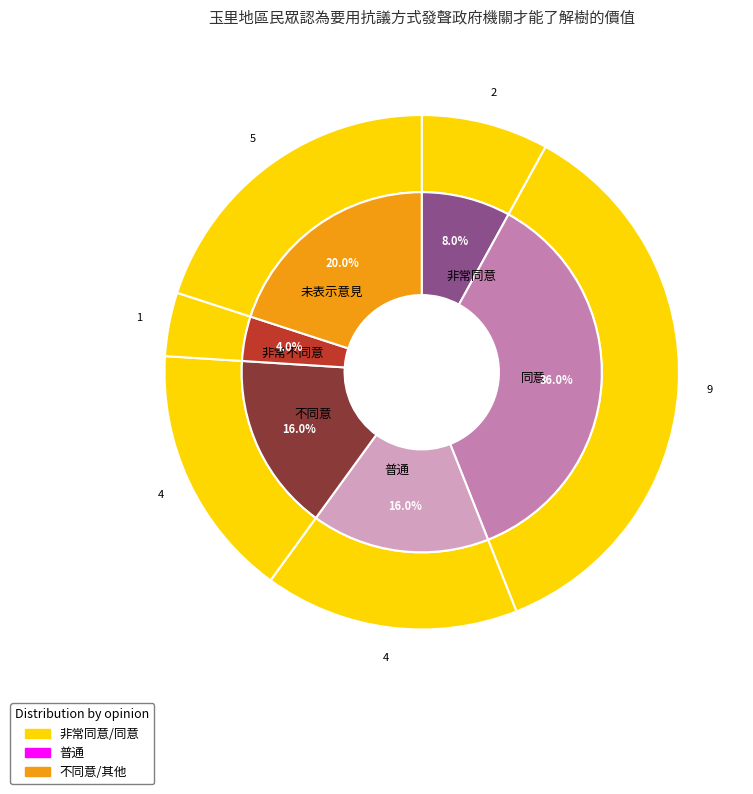

True or false: 非常同意 accounts for 22% of the total.

False